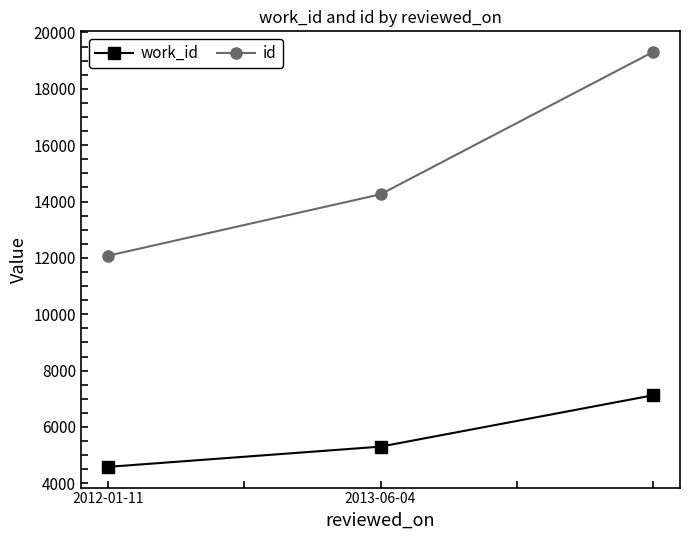

Which series has the widest spread of values?

id